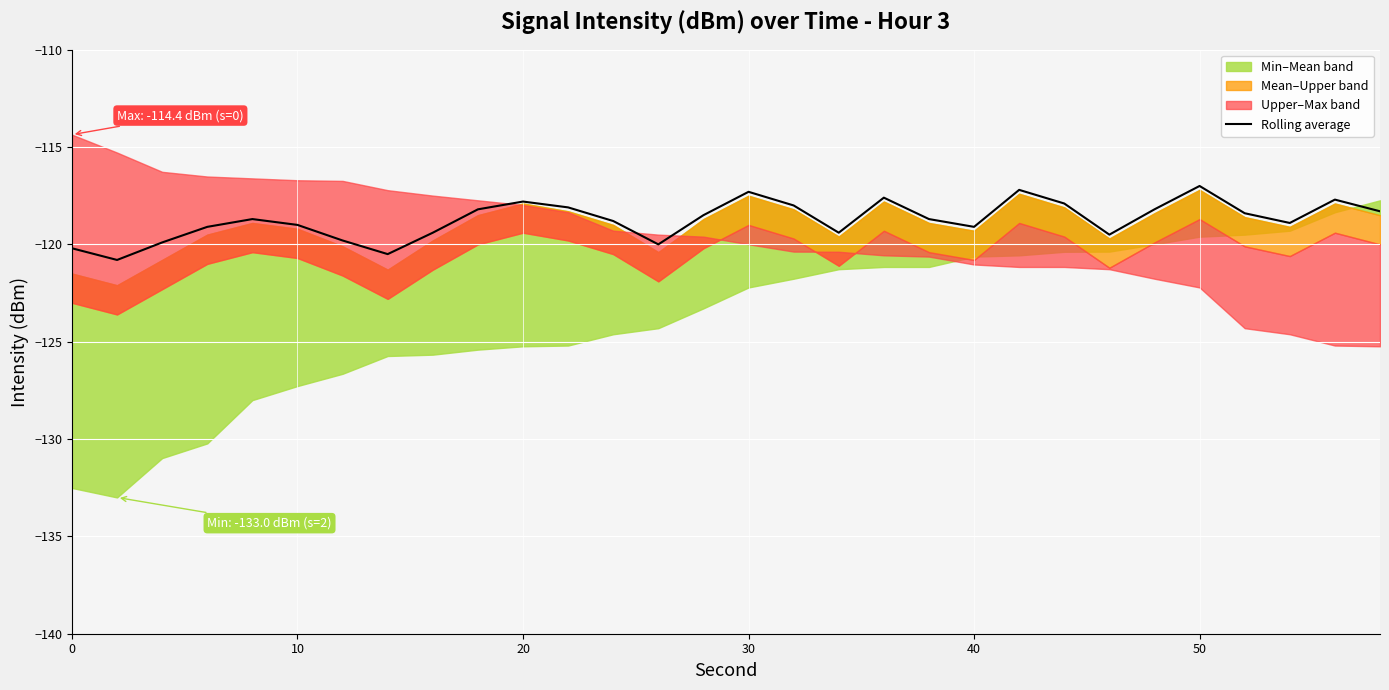

What is the minimum value for Rolling average?

-120.8